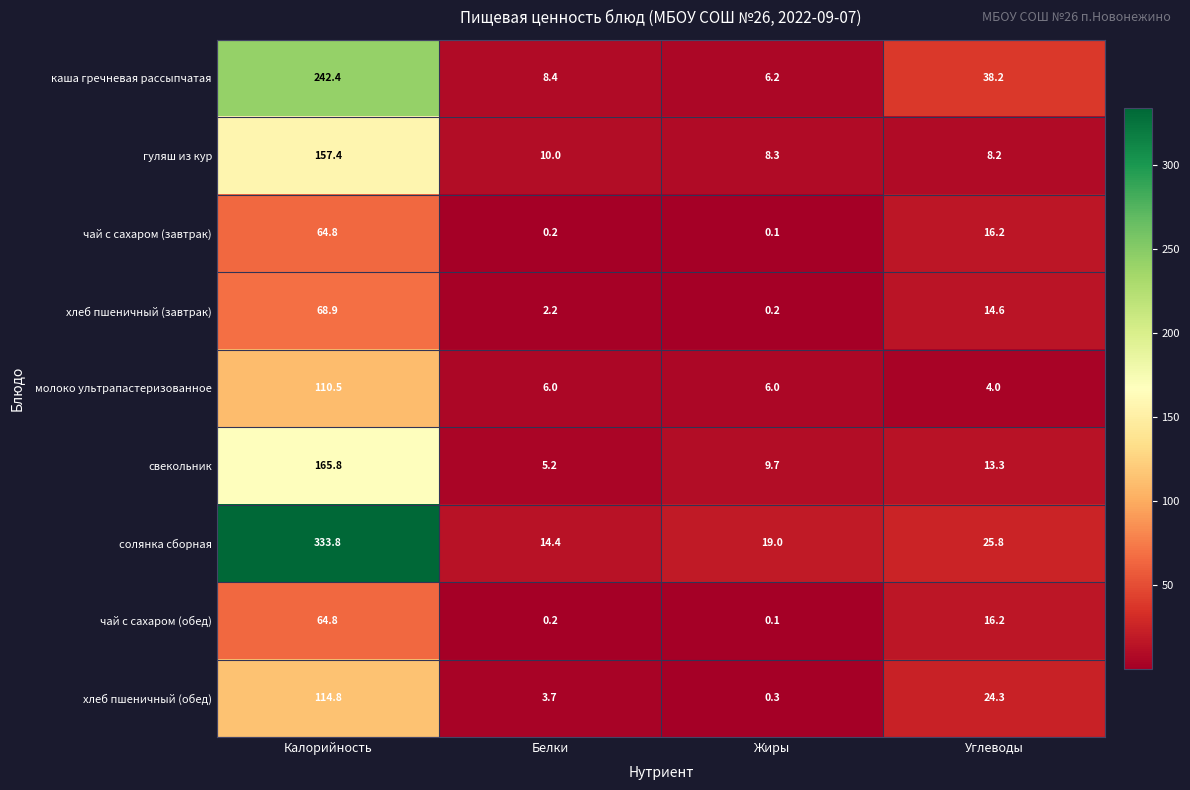

What is the difference between the maximum and minimum values in the свекольник series?

160.6